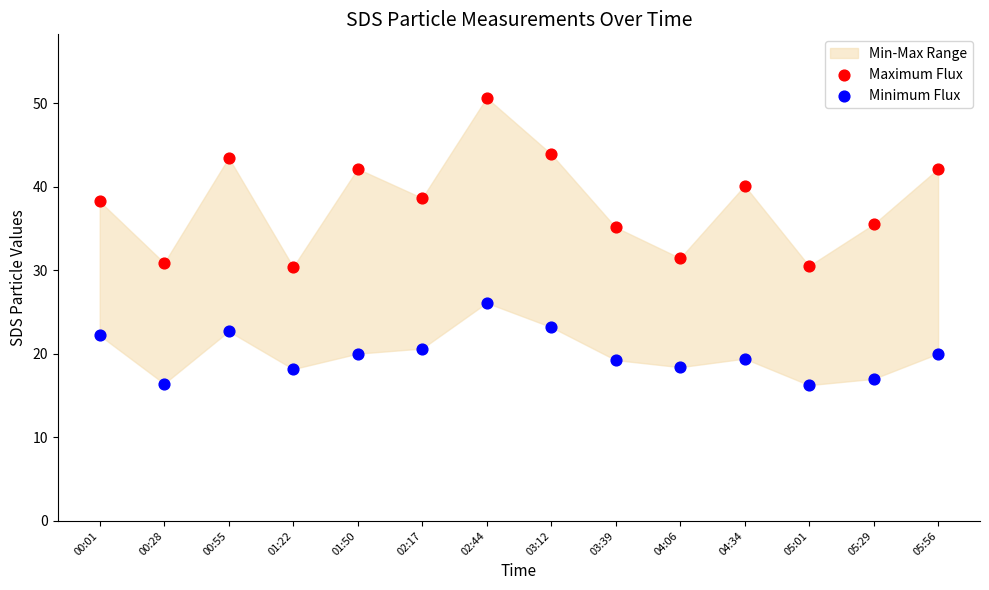

Which series reaches the maximum Y coordinate?

Maximum Flux